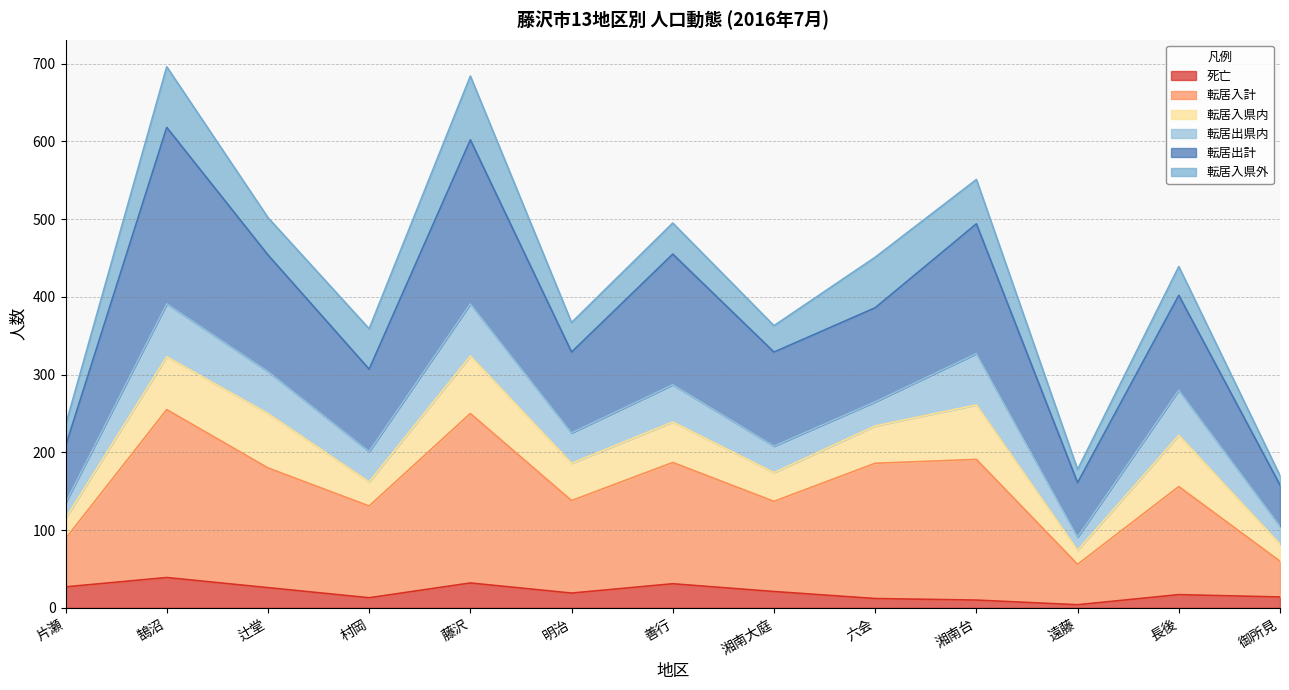

At which category does 転居入計 reach its first local peak?

鵠沼